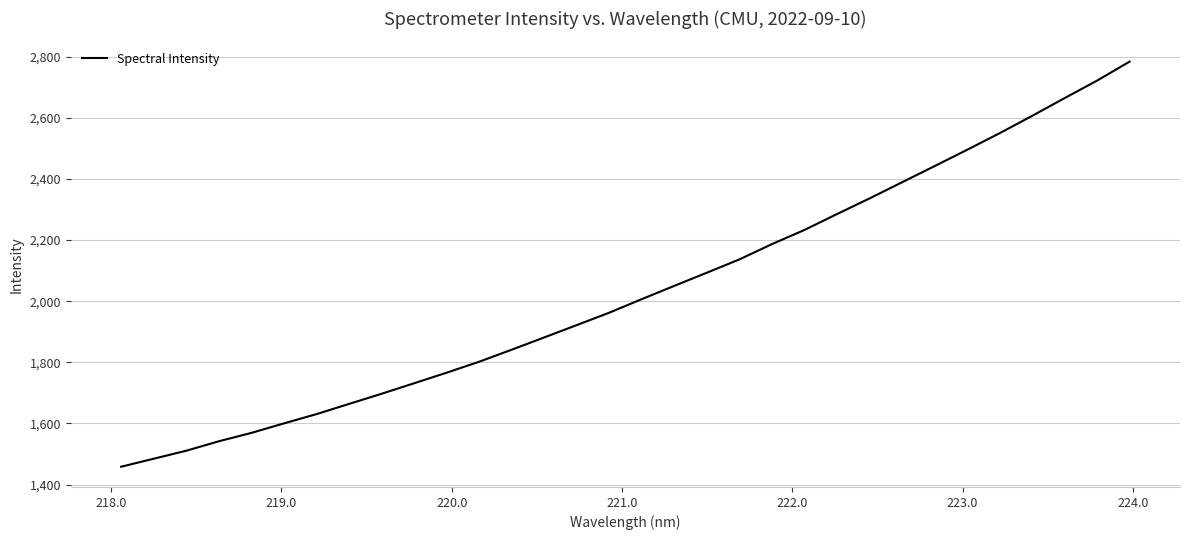

How many lines are shown in the chart?

1